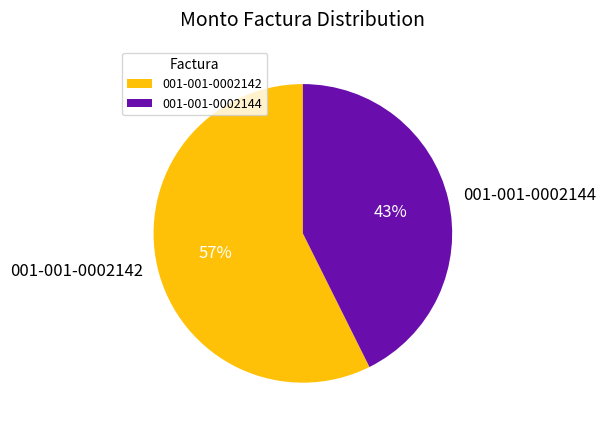

True or false: 001-001-0002144 accounts for 53% of the total.

False